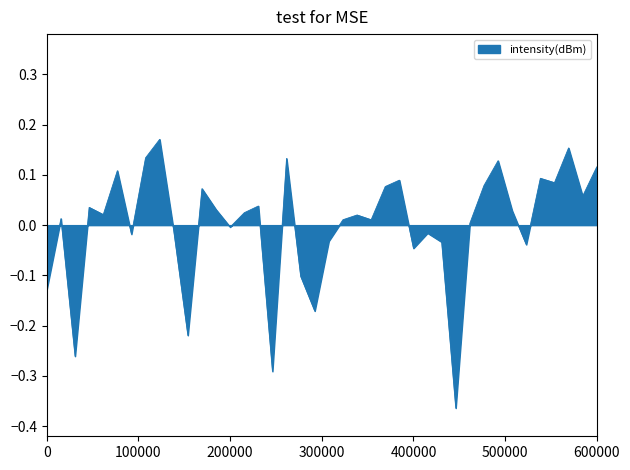

How many values are below 0?

15